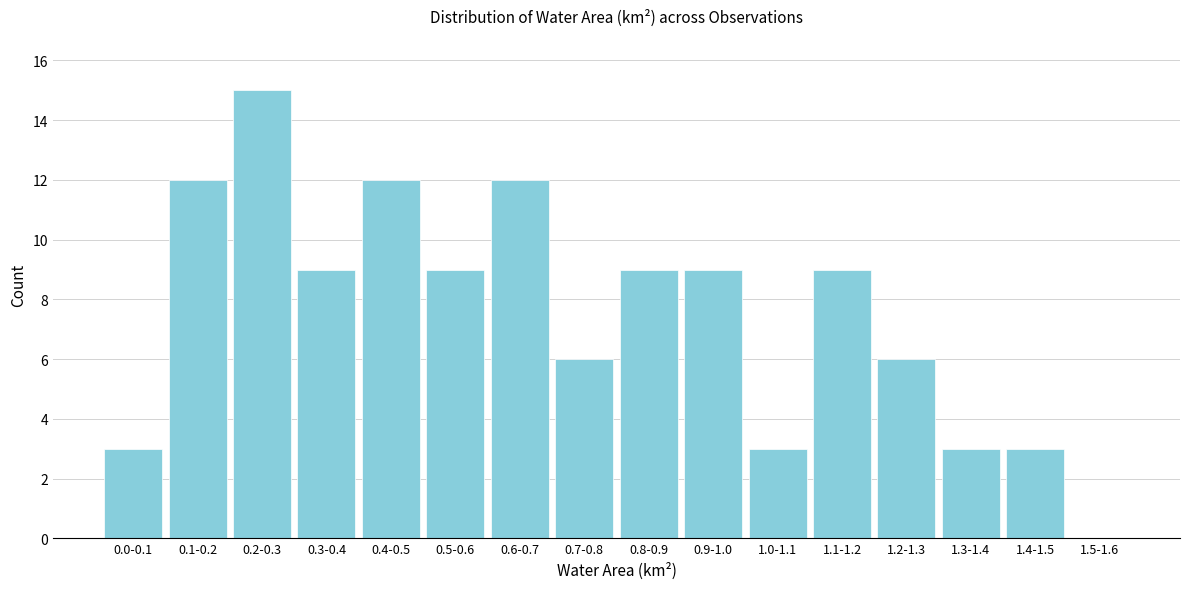

Reading left to right, list all the values displayed in this chart.

0.0-0.1=3	0.1-0.2=12	0.2-0.3=15	0.3-0.4=9	0.4-0.5=12	0.5-0.6=9	0.6-0.7=12	0.7-0.8=6	0.8-0.9=9	0.9-1.0=9	1.0-1.1=3	1.1-1.2=9	1.2-1.3=6	1.3-1.4=3	1.4-1.5=3	1.5-1.6=0